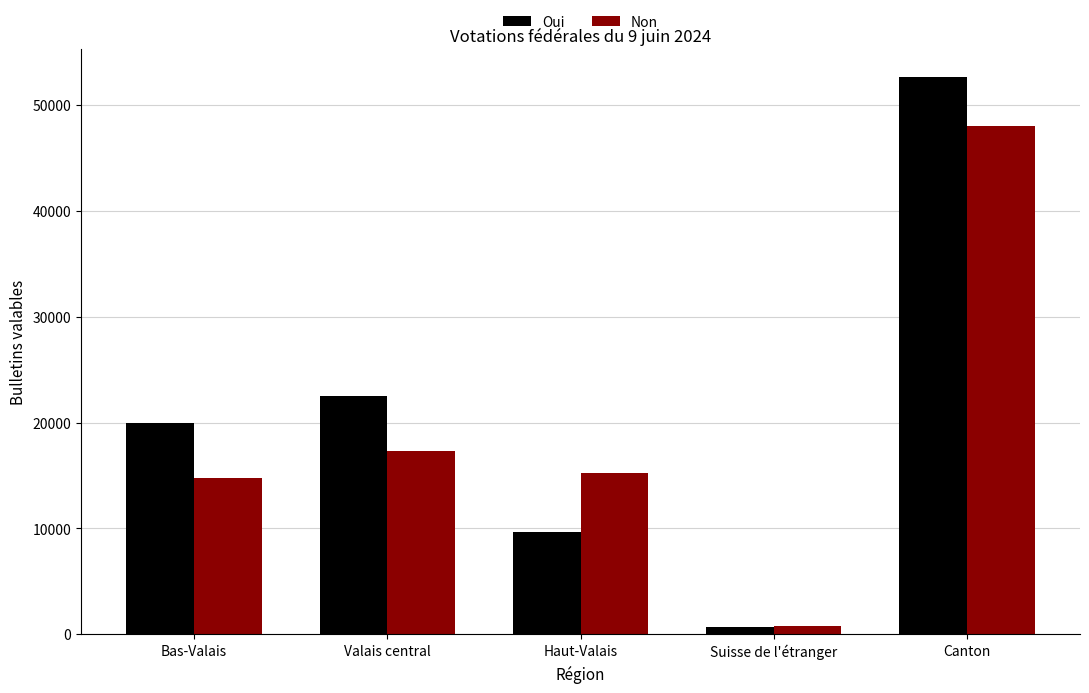

True or false: Non has a value of 4862 at Haut-Valais.

False